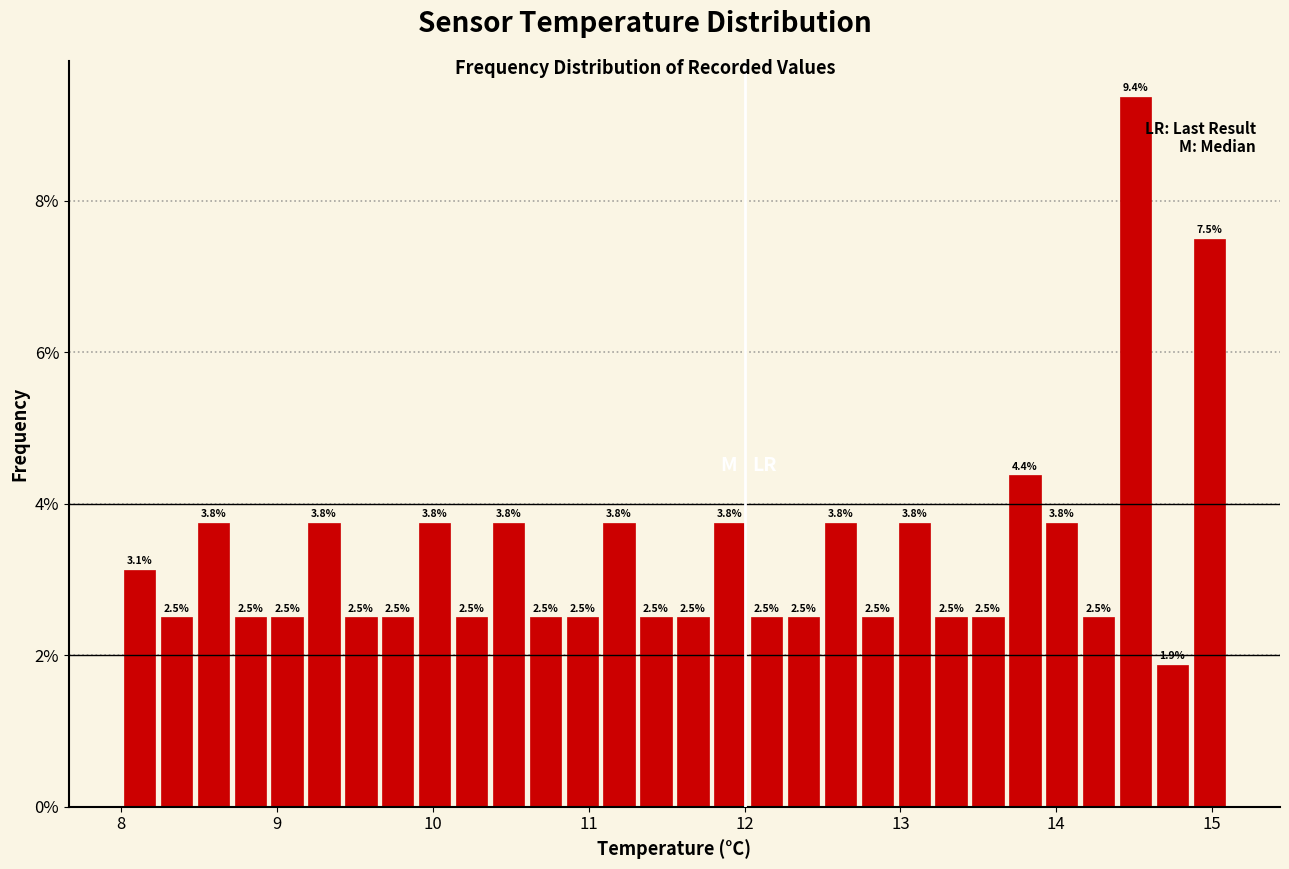

Around what value on the x-axis is the tallest bar? Give the approximate position of its centre, as read against the axis.

14.5